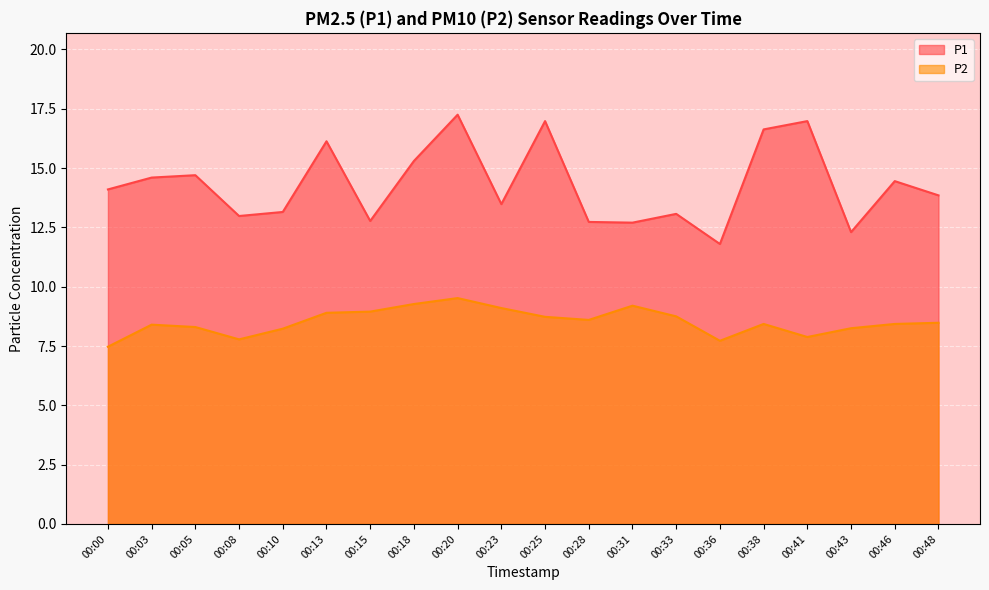

Which series has the largest range (max minus min)?

P1